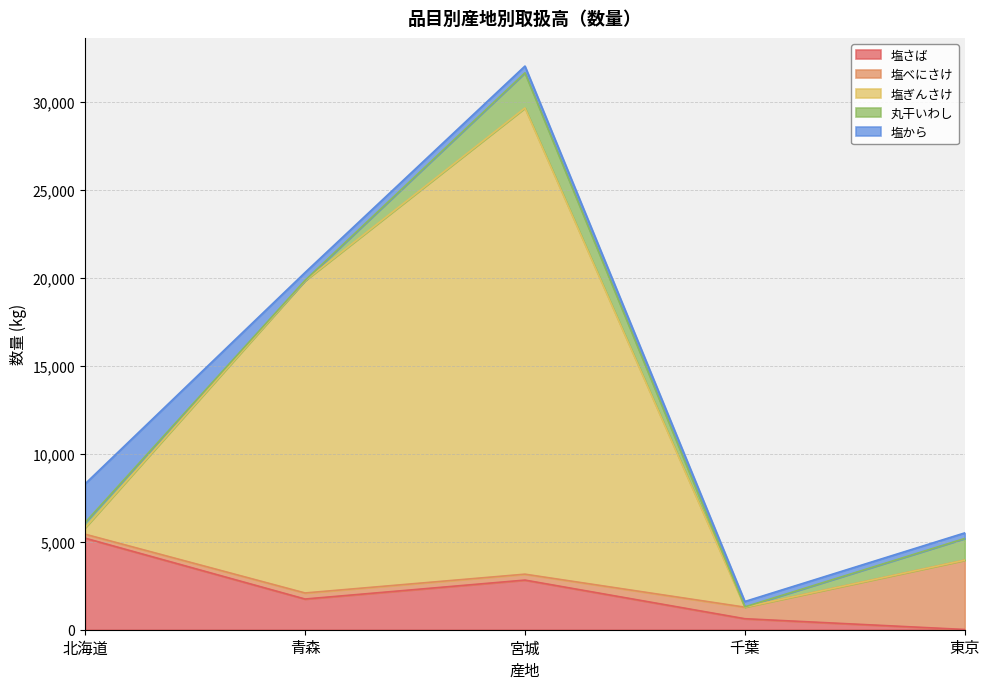

Count the number of categories in the chart.

5